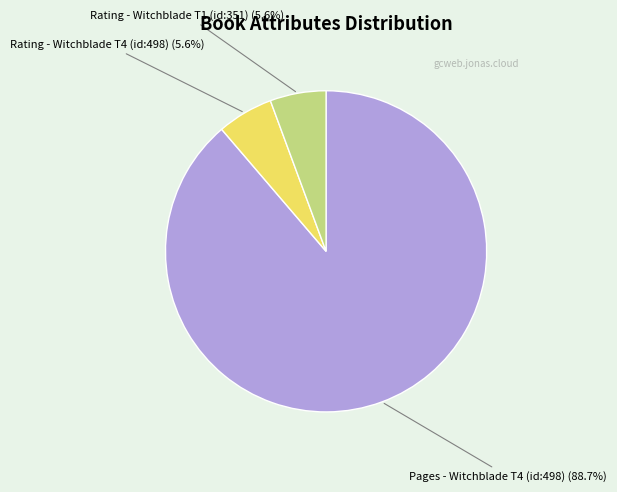

Combined, do Pages - Witchblade T4 (id:498) and Rating - Witchblade T4 (id:498) account for over 50%?

Yes